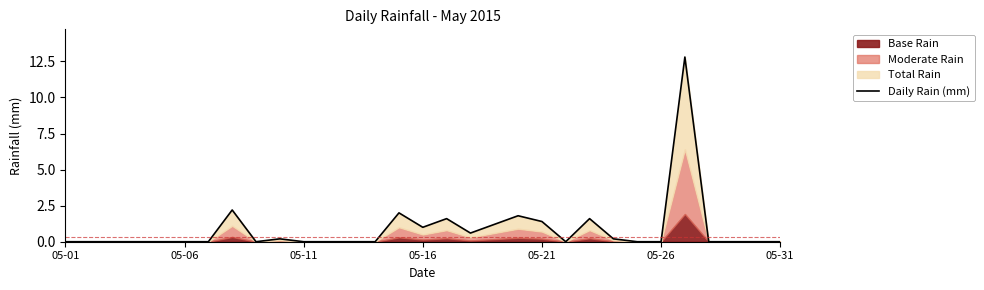

Reading left to right, transcribe all the data shown in this chart.

0.0	0.0	0.0	0.0	0.0	0.0	0.0	2.2	0.0	0.2	0.0	0.0	0.0	0.0	2.0	1.0	1.6	0.6	1.2	1.8	1.4	0.0	1.6	0.2	0.0	0.0	12.8	0.0	0.0	0.0	0.0